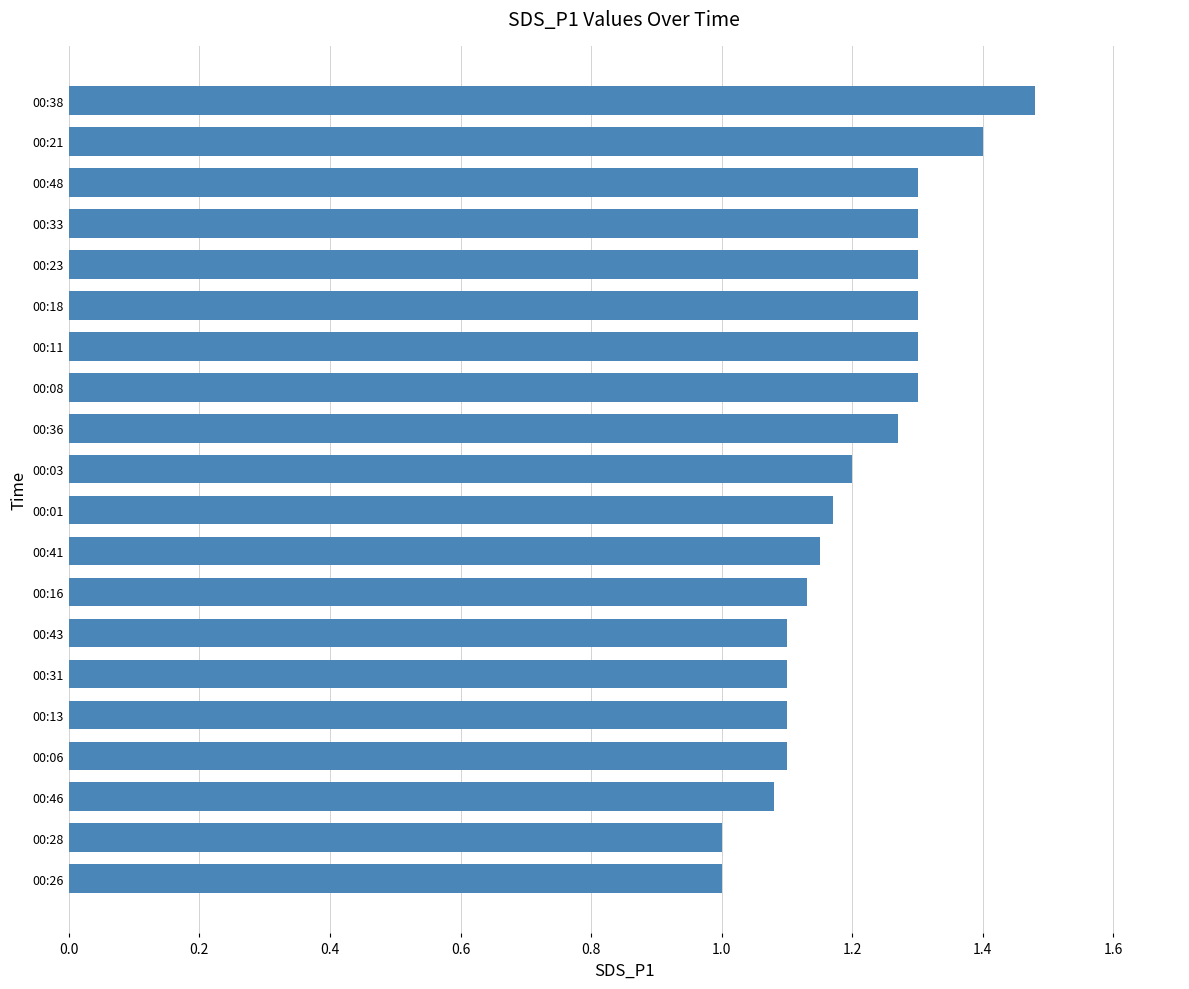

Count the values in the range 1 to 2.

20